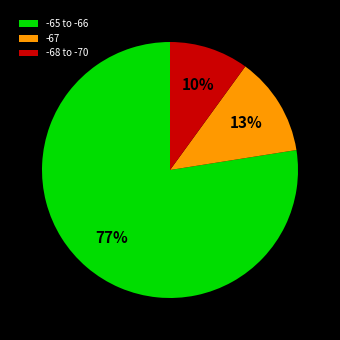

Which has a higher value, -68 to -70 or -67?

-67